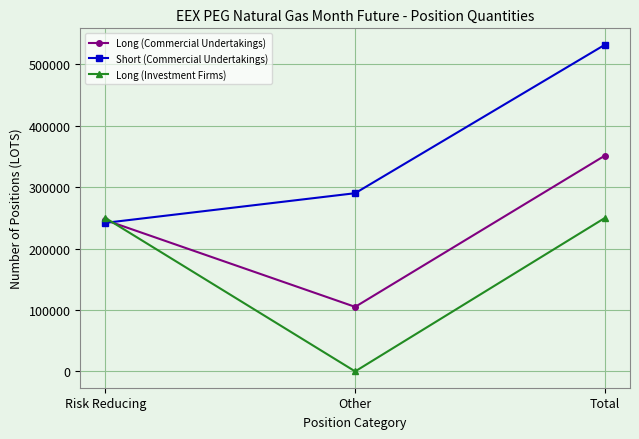

Which label corresponds to the largest value in the chart?

Total